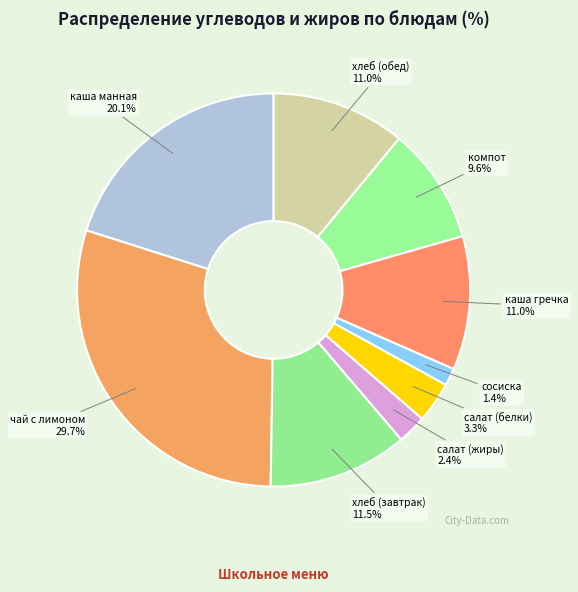

Which slice is the smallest?

сосиска